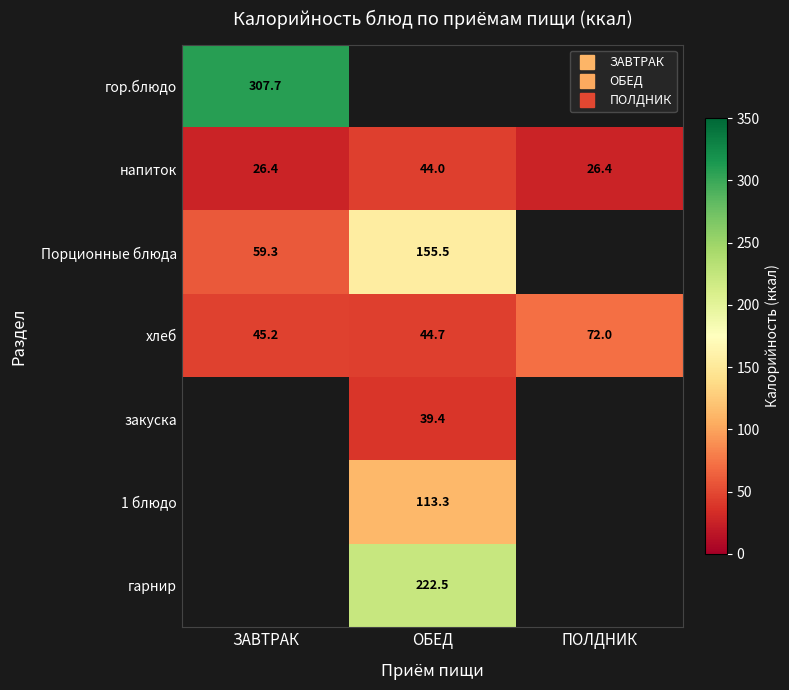

Which label corresponds to the smallest value in the chart?

ЗАВТРАК